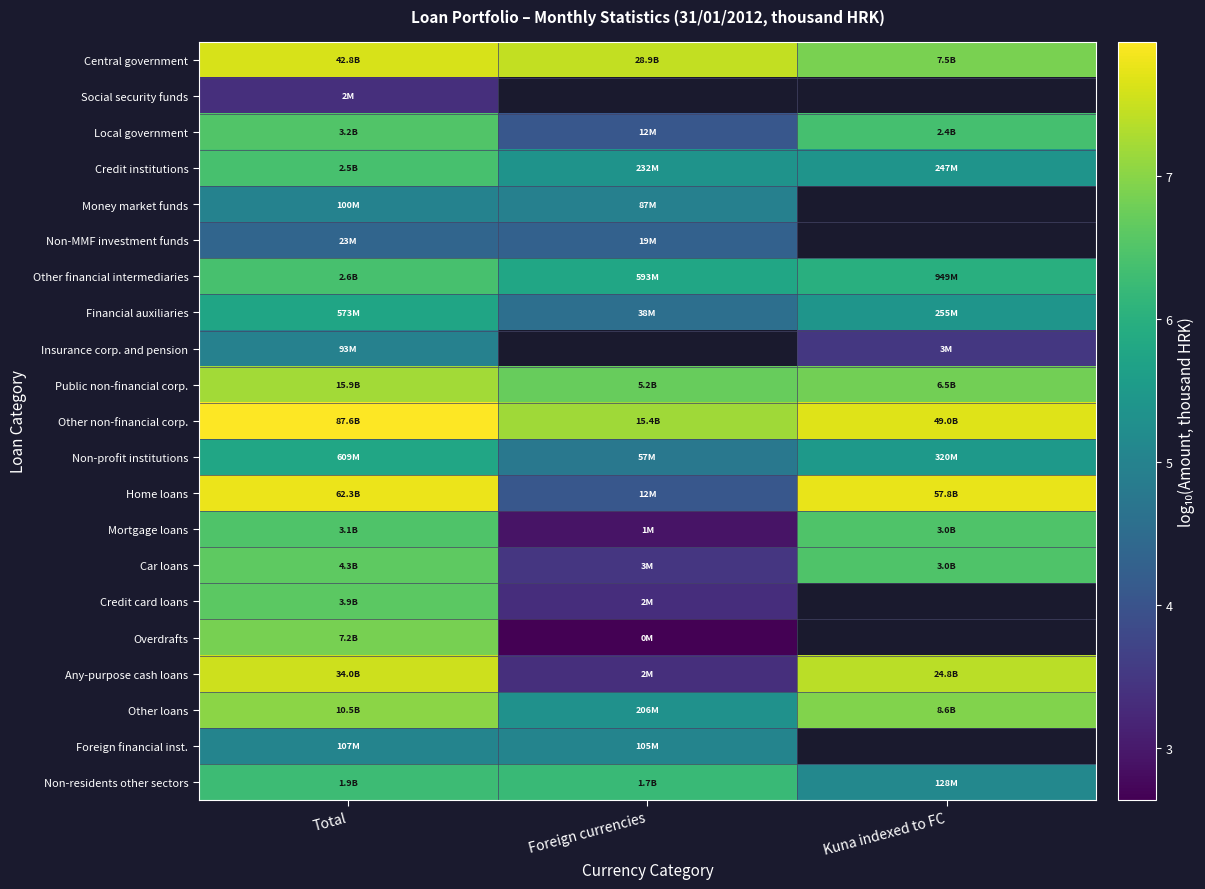

At which label is Social security funds closest to 3?

Total